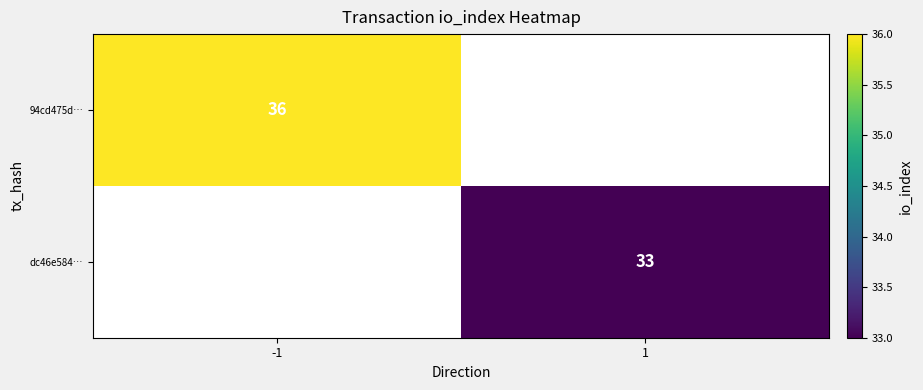

Is it true that 94cd475d… equals 36 at -1?

True